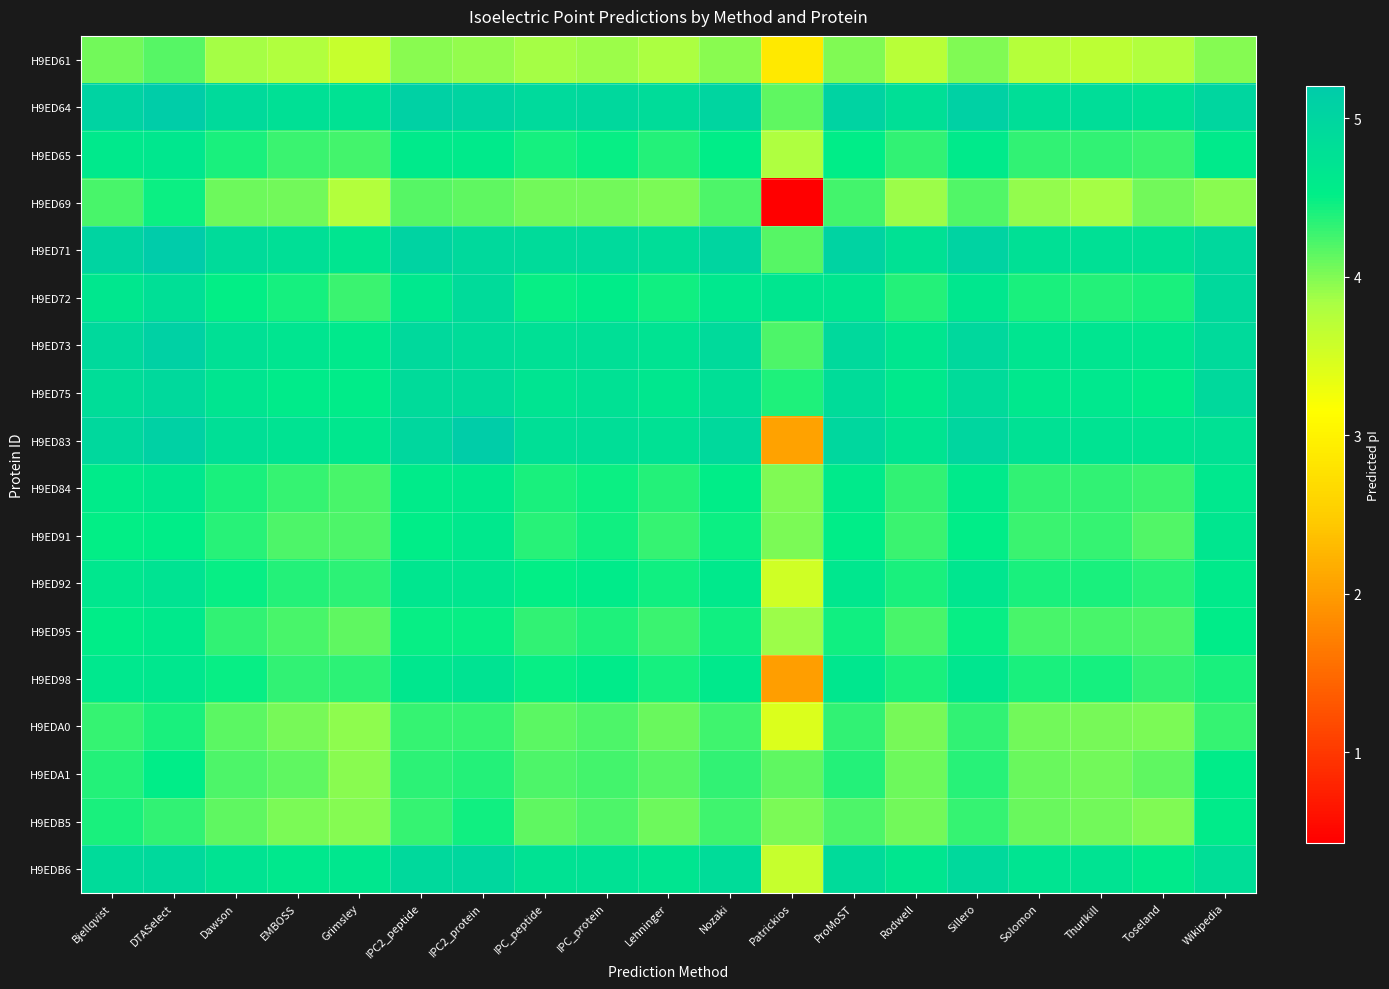

How many categories are shown in the chart?

19